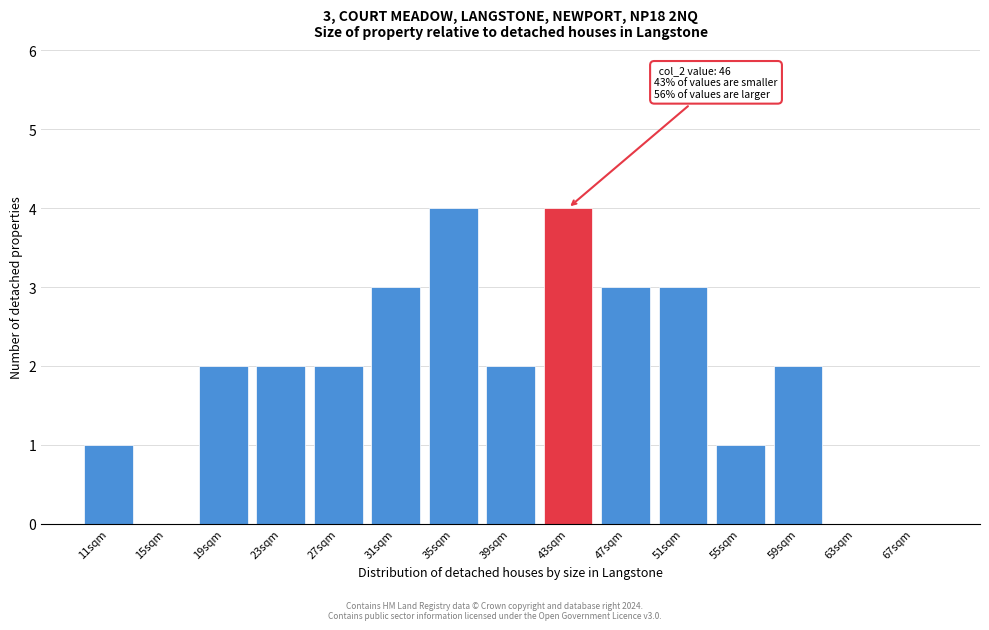

Reading left to right, list all the values displayed in this chart.

11sqm=1	15sqm=0	19sqm=2	23sqm=2	27sqm=2	31sqm=3	35sqm=4	39sqm=2	43sqm=4	47sqm=3	51sqm=3	55sqm=1	59sqm=2	63sqm=0	67sqm=0